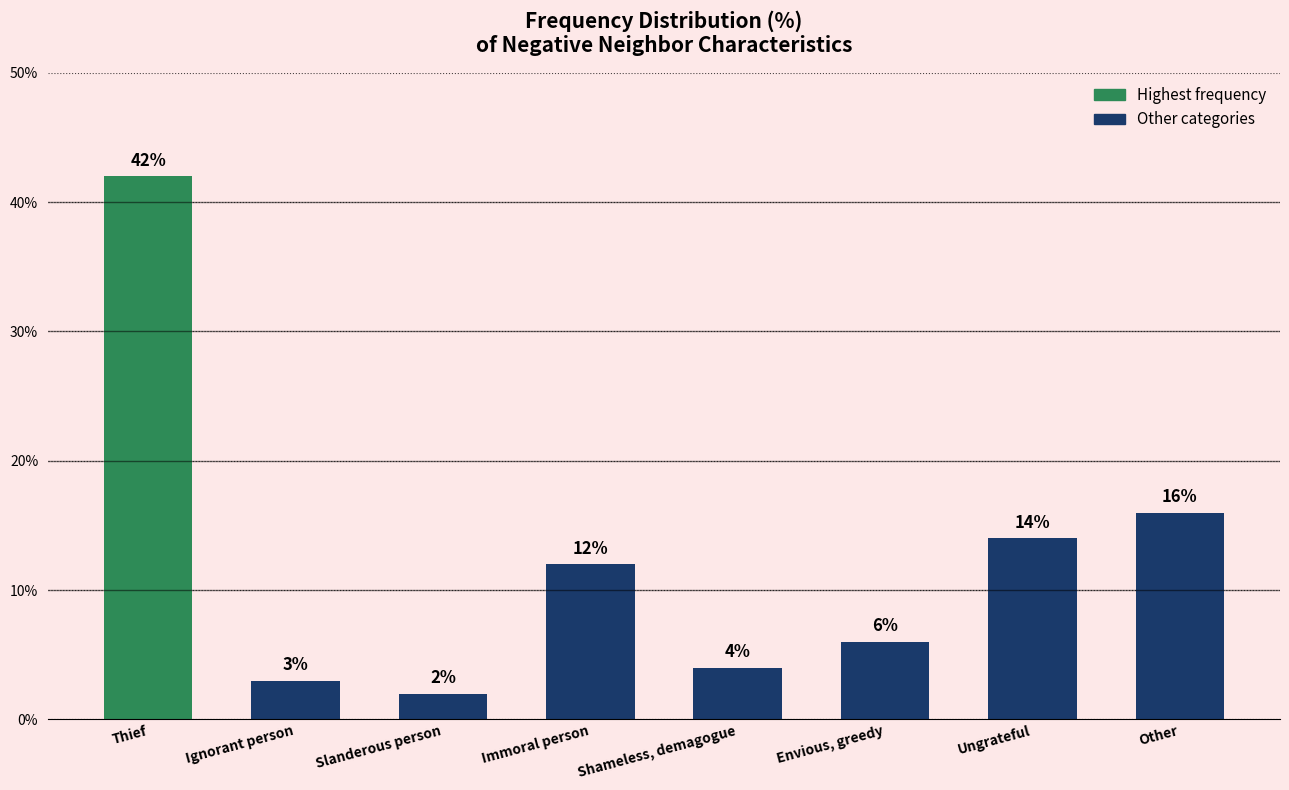

What is the greatest value displayed?

42